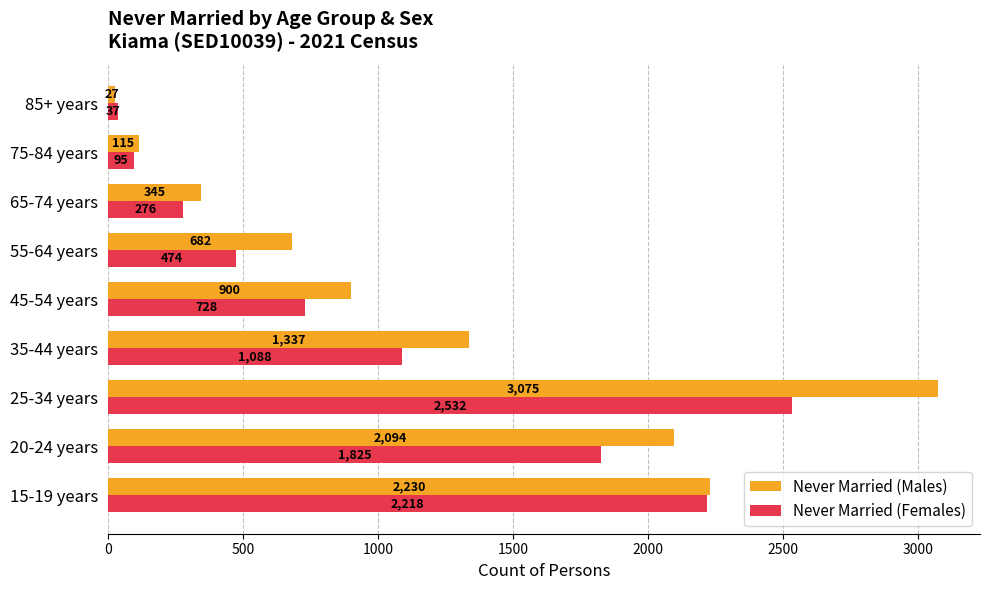

Which category has the highest value in the Never Married (Males) series?

25-34 years